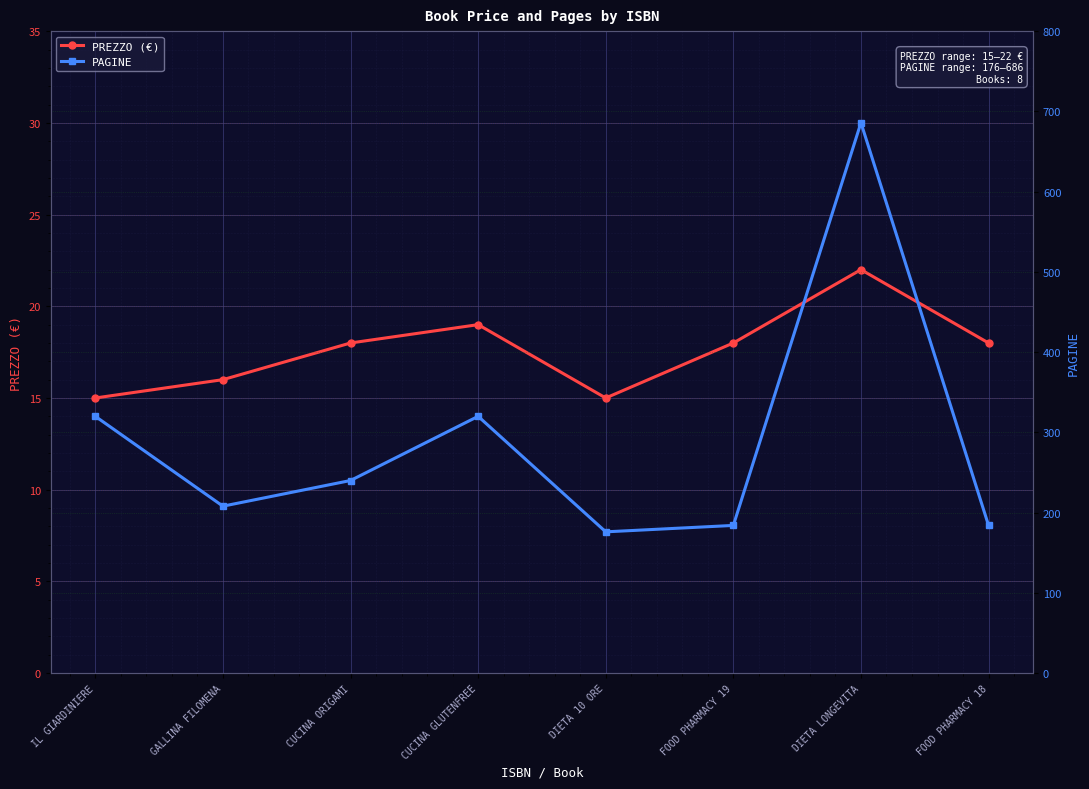

Reading right to left, what are all the values shown in this chart?

PREZZO (€): FOOD PHARMACY 18=18	DIETA LONGEVITA=22	FOOD PHARMACY 19=18	DIETA 10 ORE=15	CUCINA GLUTENFREE=19	CUCINA ORIGAMI=18	GALLINA FILOMENA=16	IL GIARDINIERE=15
PAGINE: FOOD PHARMACY 18=184	DIETA LONGEVITA=686	FOOD PHARMACY 19=184	DIETA 10 ORE=176	CUCINA GLUTENFREE=320	CUCINA ORIGAMI=240	GALLINA FILOMENA=208	IL GIARDINIERE=320